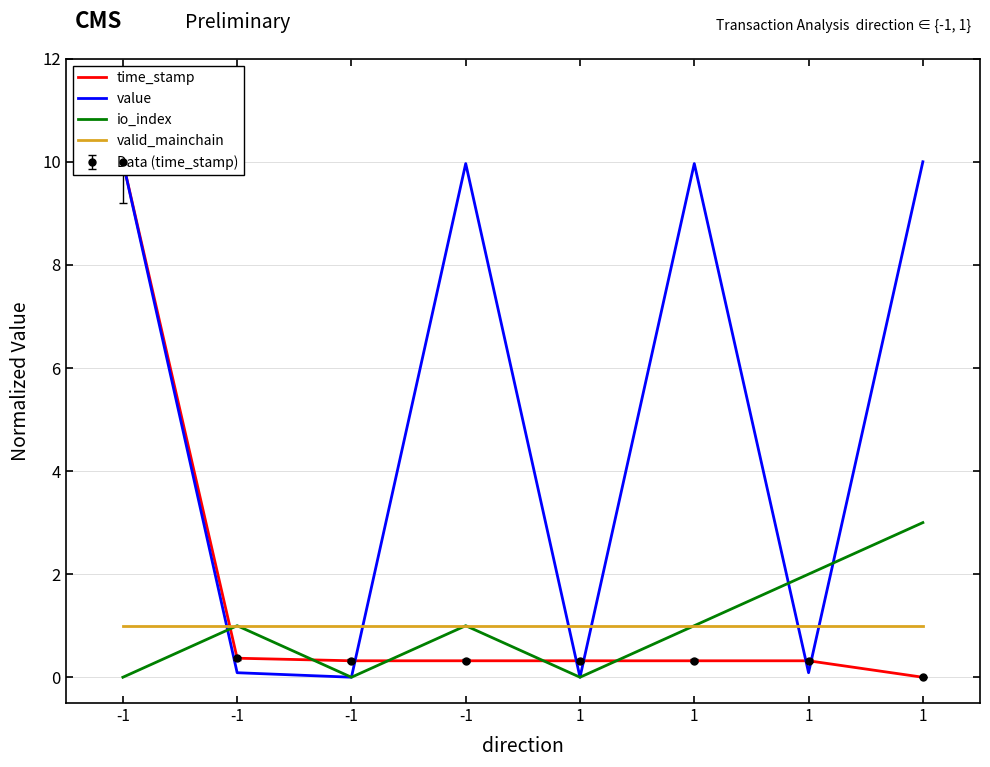

Rank the series by their maximum value, from lowest to highest.

valid_mainchain, io_index, time_stamp, value